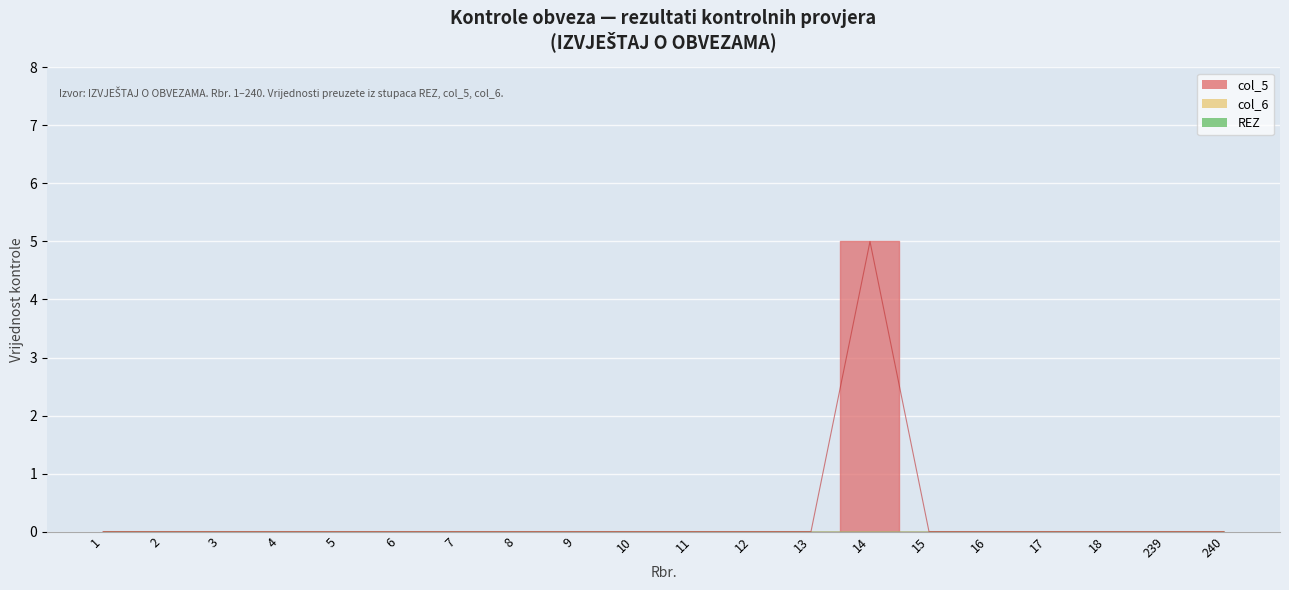

The value of REZ at 11 is 0. True or false?

True